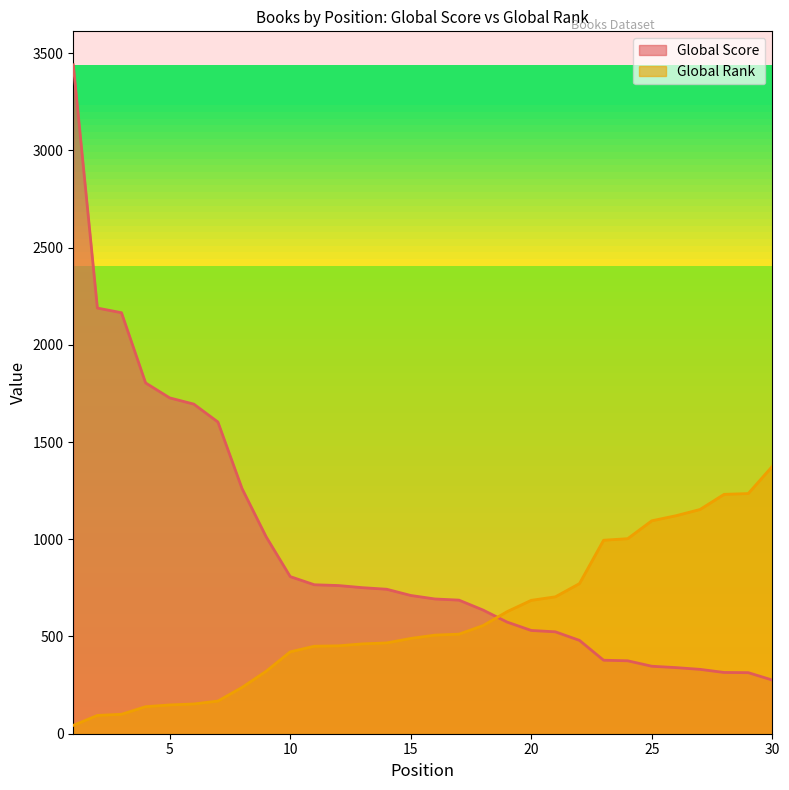

Which series ends up on top after the final intersection of Global Rank and Global Score?

Global Rank